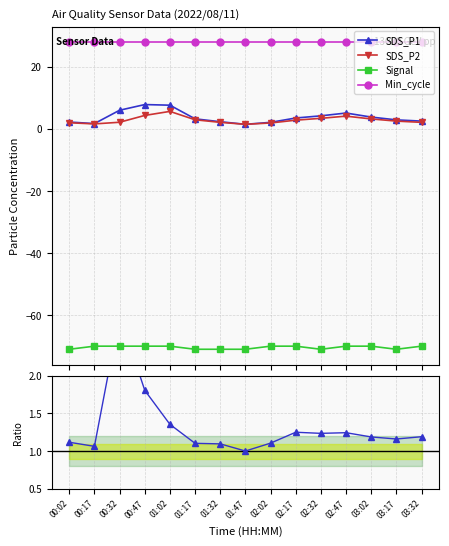

True or false: SDS_P1 and SDS_P2 intersect in this chart.

False